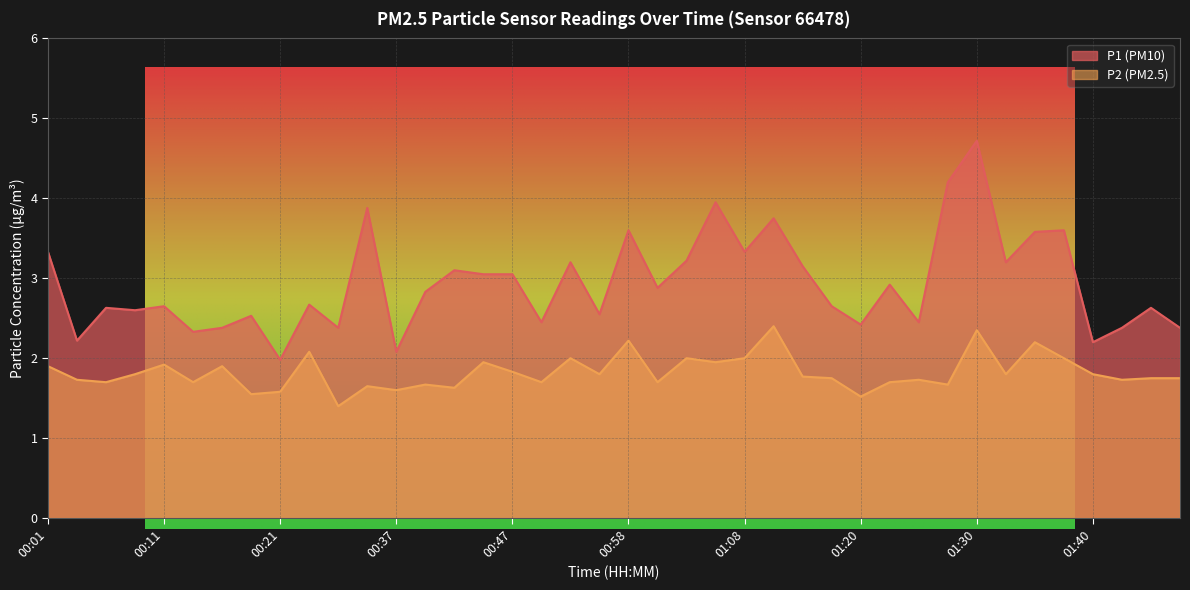

Reading left to right, extract all data points from this chart.

P1: 3.3	2.2	2.6	2.6	2.6	2.3	2.4	2.5	2.0	2.7	2.4	3.9	2.1	2.8	3.1	3.0	3.0	2.5	3.2	2.5	3.6	2.9	3.2	4.0	3.3	3.8	3.1	2.6	2.4	2.9	2.5	4.2	4.7	3.2	3.6	3.6	2.2	2.4	2.6	2.4
P2: 1.9	1.7	1.7	1.8	1.9	1.7	1.9	1.6	1.6	2.1	1.4	1.6	1.6	1.7	1.6	1.9	1.8	1.7	2.0	1.8	2.2	1.7	2.0	1.9	2.0	2.4	1.8	1.8	1.5	1.7	1.7	1.7	2.4	1.8	2.2	2.0	1.8	1.7	1.8	1.8